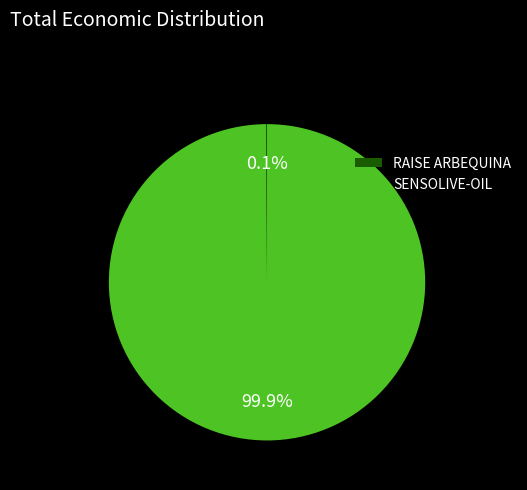

What percentage is the SENSOLIVE-OIL slice, to the nearest percent?

100%